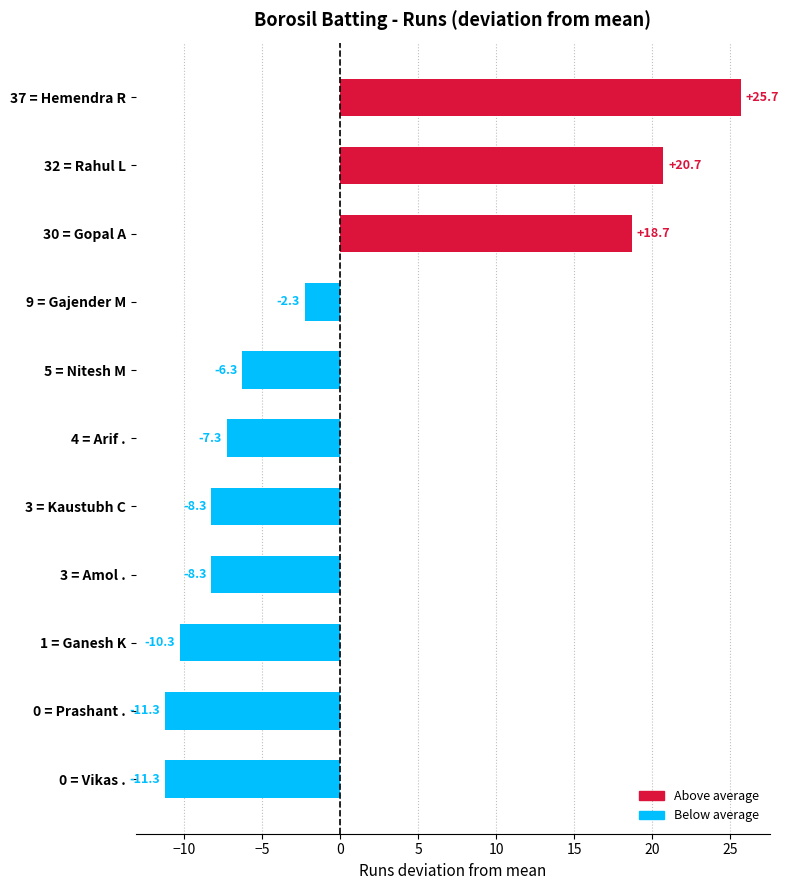

The value at 37 = Hemendra R is 41.5. True or false?

False